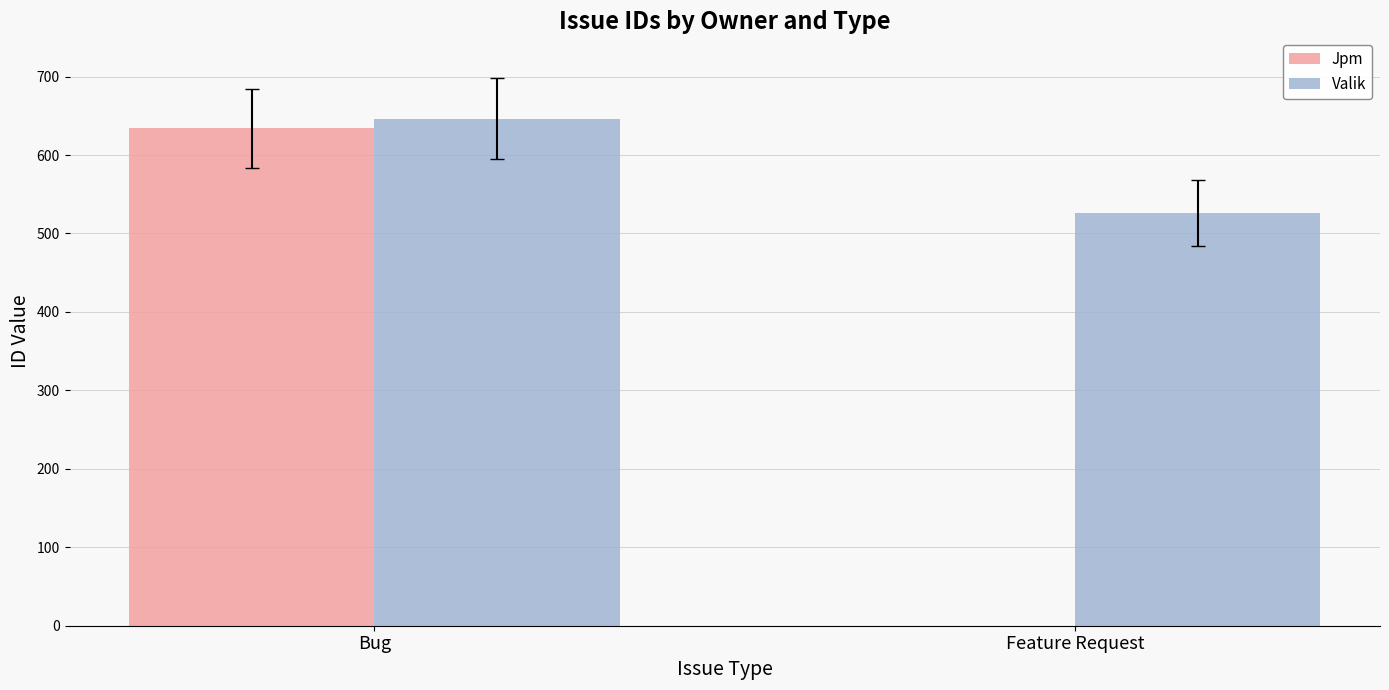

The Jpm series shows 634 at Bug. True or false?

True